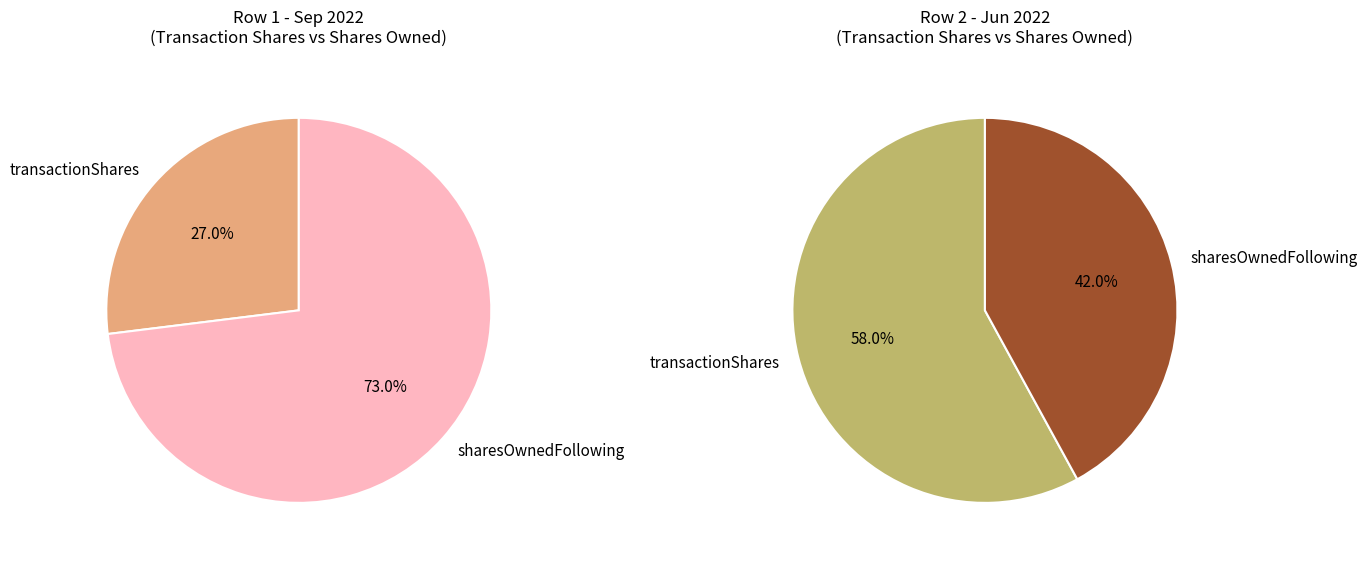

Which slice is the smallest?

transactionShares